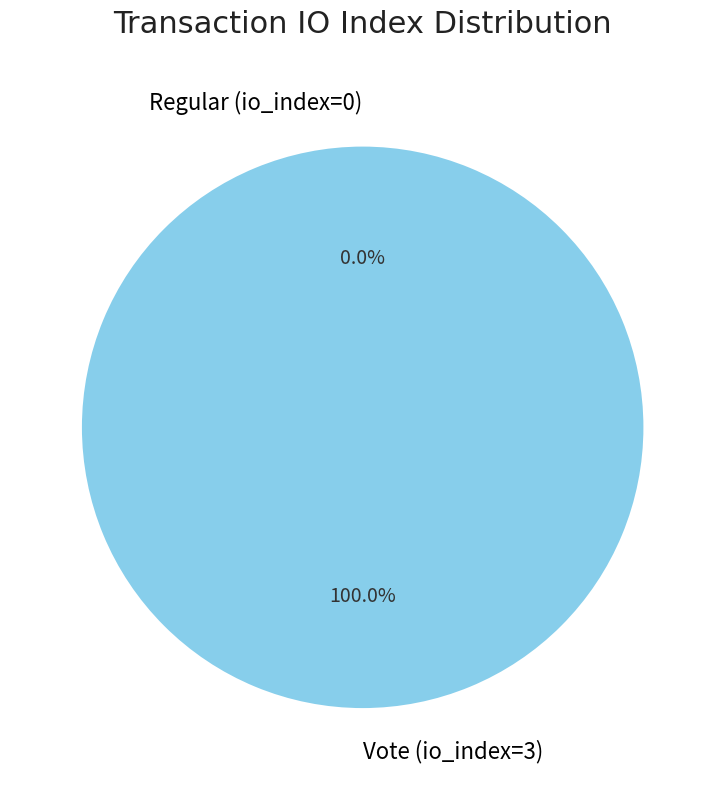

Is the sum of Regular (io_index=0) and Vote (io_index=3) greater than half?

Yes